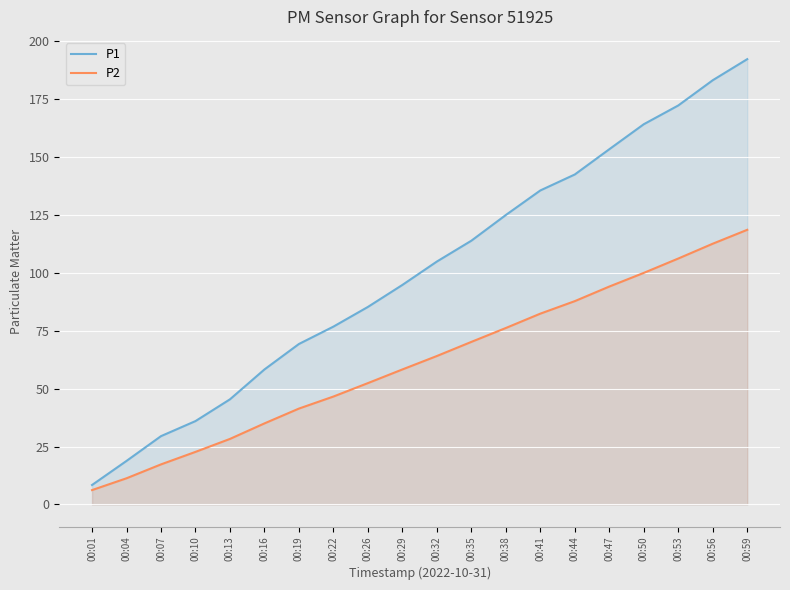

What is the sum of the P2 values at 00:35 and 00:26?

122.6